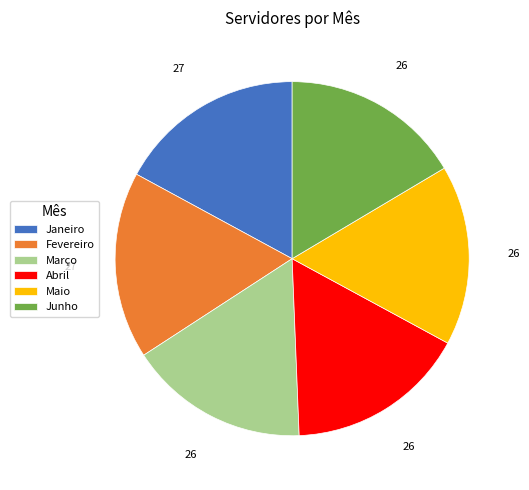

Is the sum of Maio and Janeiro greater than half?

No